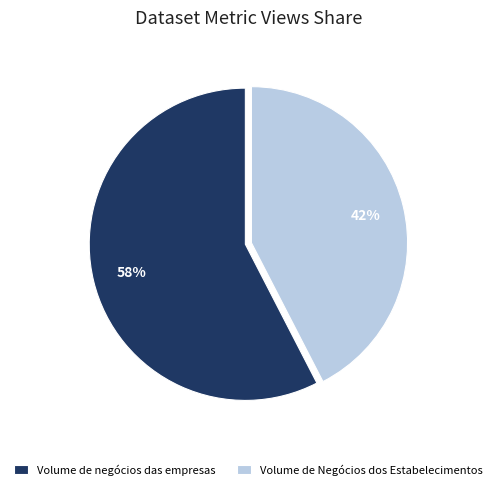

Do Volume de Negócios dos Estabelecimentos and Volume de negócios das empresas together represent more than half of the pie?

Yes